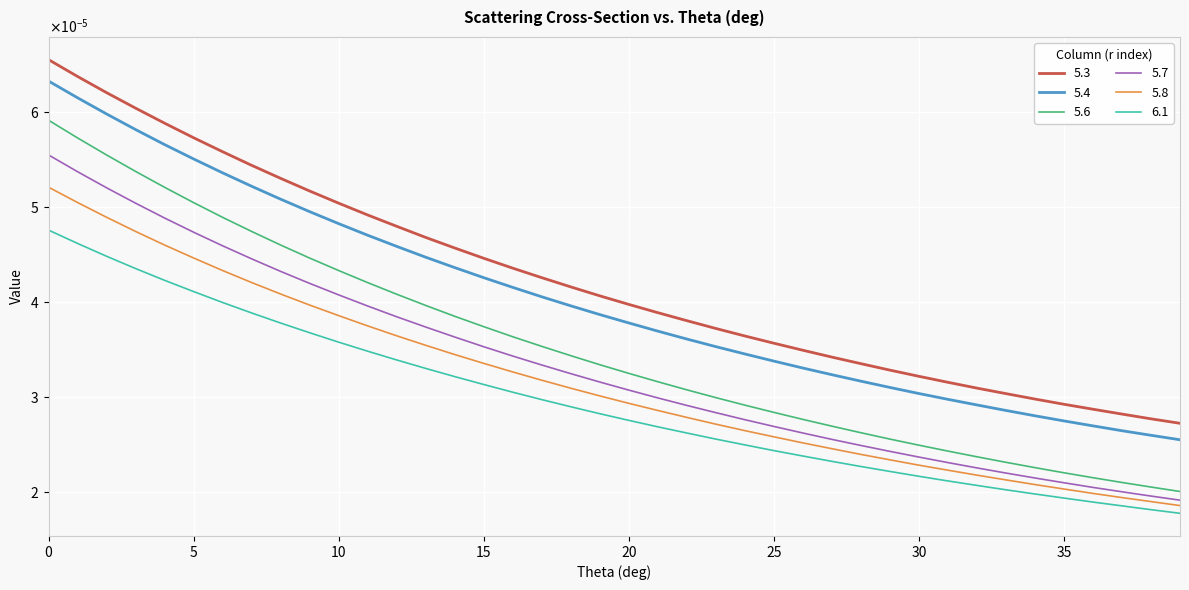

How many 5.8 values are between 0 and 1?

40